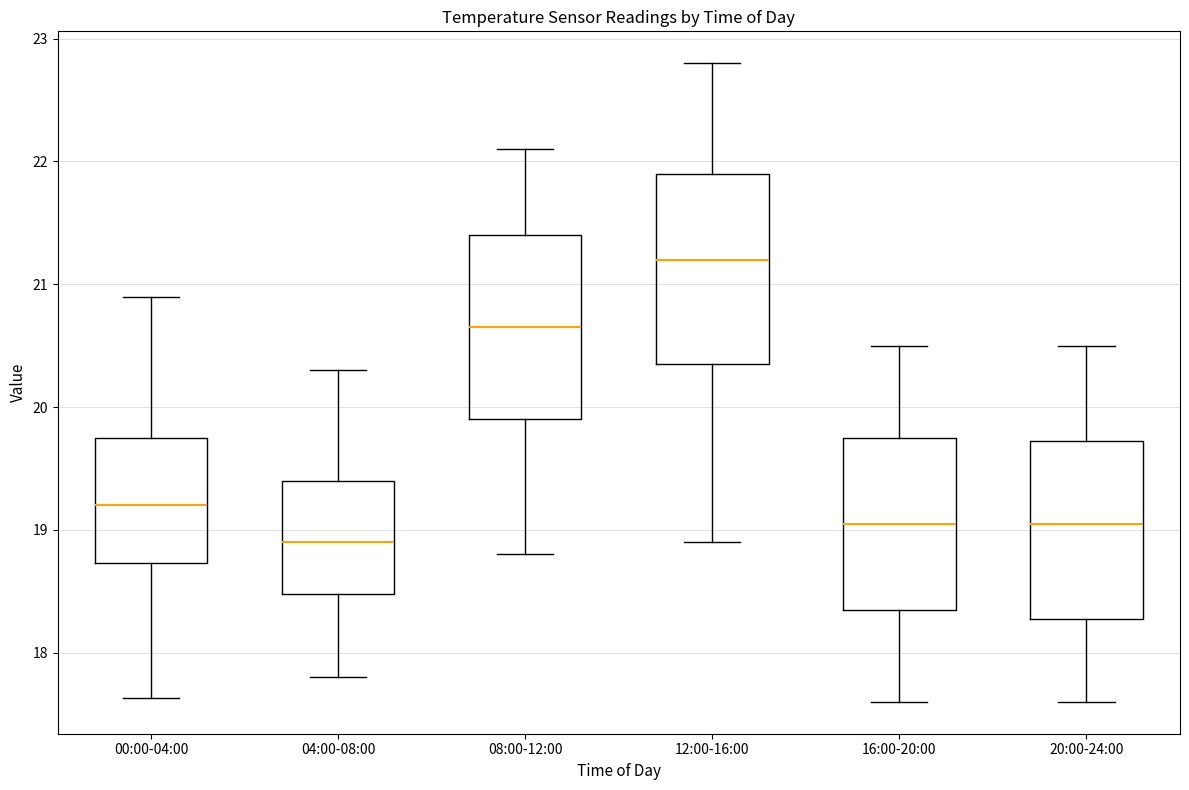

Reading left to right, read every box against the y-axis: the position of its median line, the range the box covers, and the ends of its whiskers. The values are not printed on the chart, so give them approximately, as read against the axis.

00:00-04:00: median 19.2, box 18.7 to 19.7, whiskers 17.6 to 20.9
04:00-08:00: median 18.9, box 18.5 to 19.4, whiskers 17.8 to 20.3
08:00-12:00: median 20.7, box 19.9 to 21.4, whiskers 18.8 to 22.1
12:00-16:00: median 21.2, box 20.4 to 21.9, whiskers 18.9 to 22.8
16:00-20:00: median 19.1, box 18.4 to 19.8, whiskers 17.6 to 20.5
20:00-24:00: median 19.1, box 18.3 to 19.7, whiskers 17.6 to 20.5